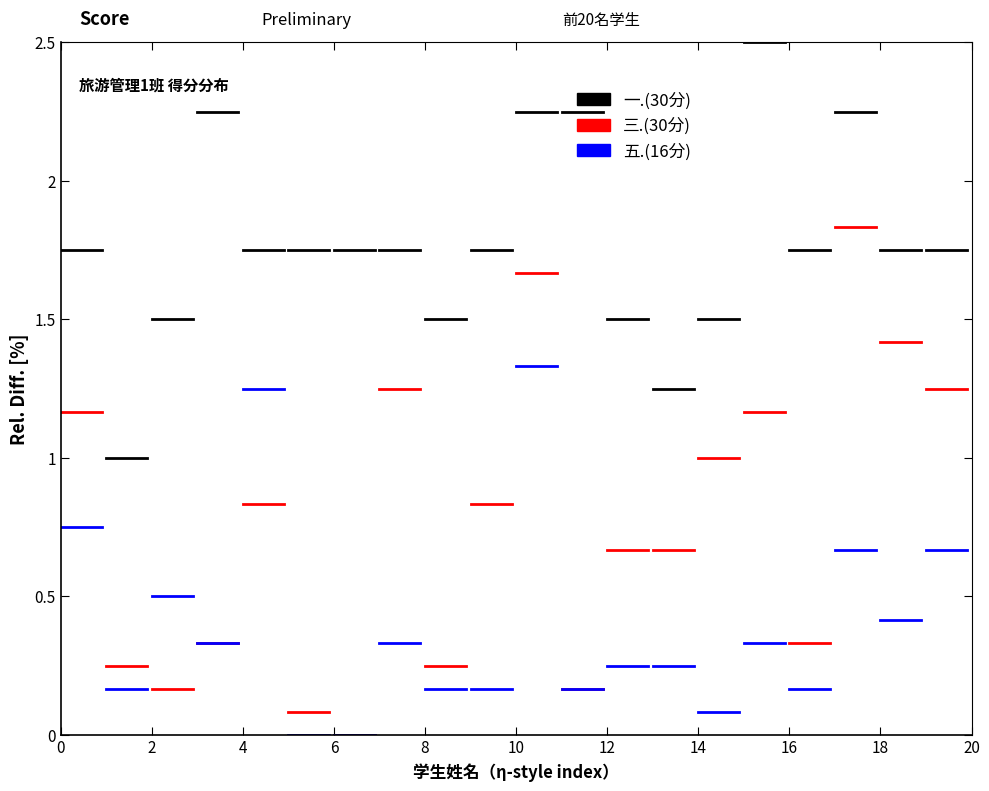

How many lines are shown in the chart?

3